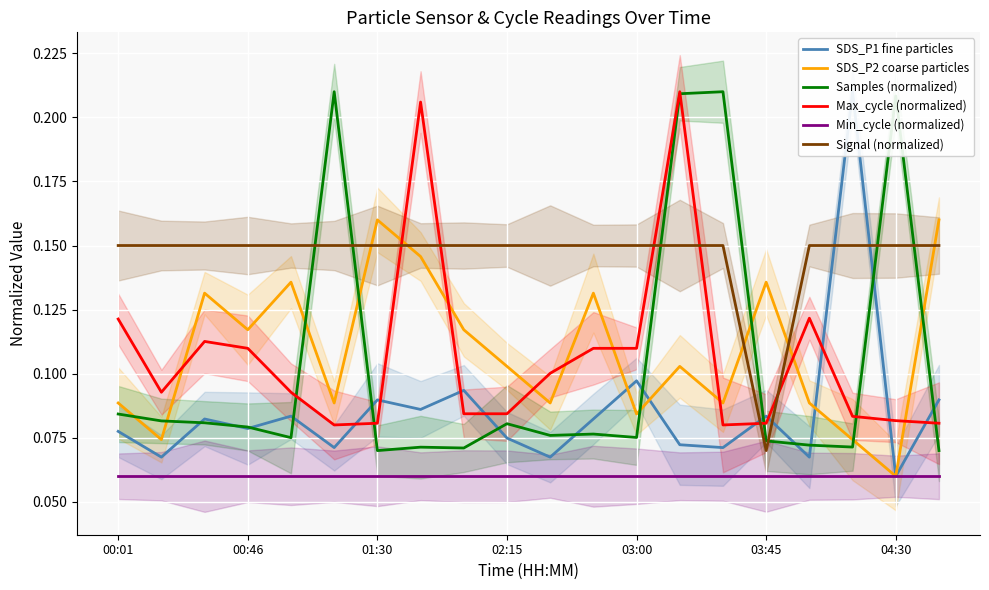

How many intersections are there between Samples (normalized) and SDS_P2 coarse particles?

8